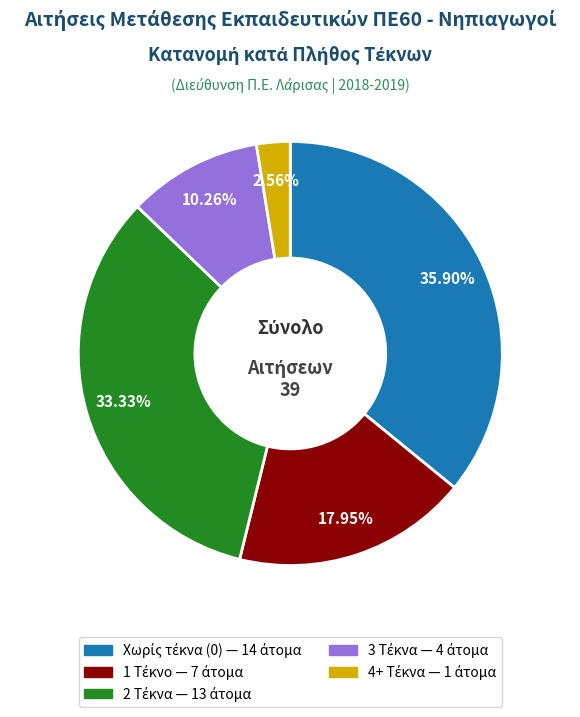

How many segments does this pie chart have?

5